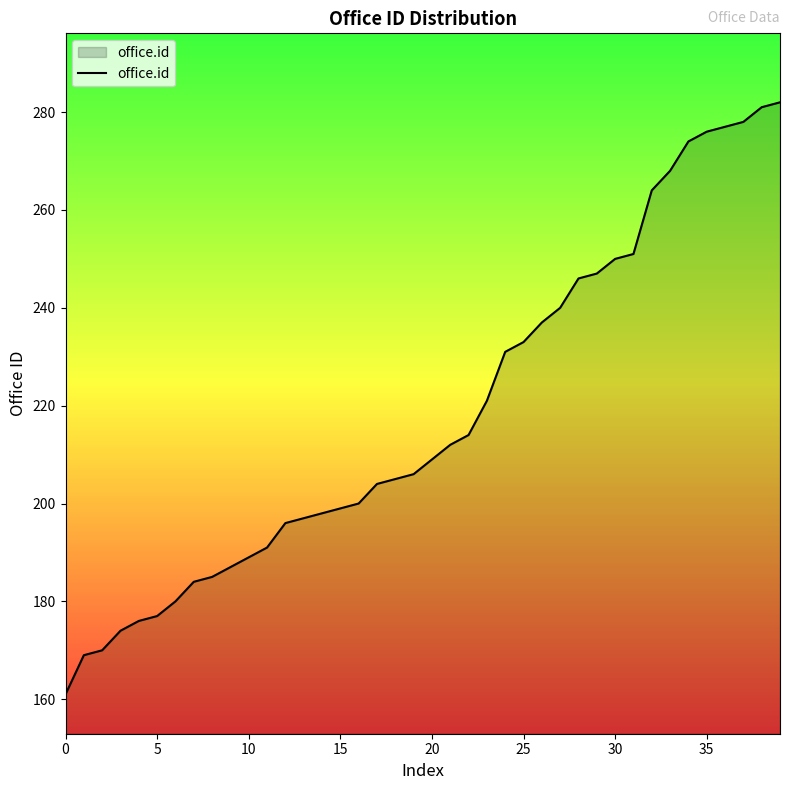

What is the difference between the maximum and minimum values?

121